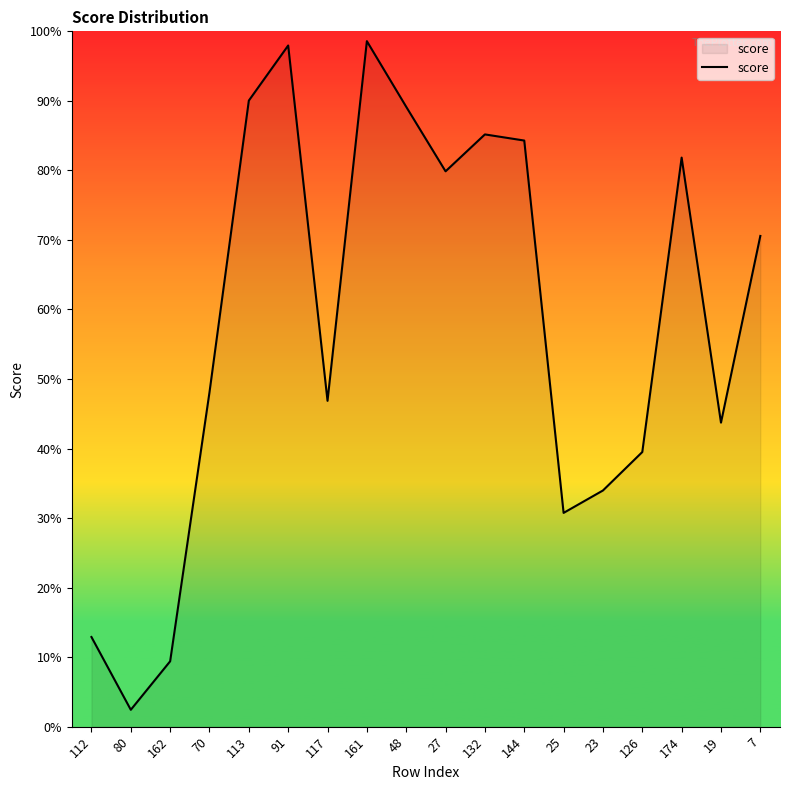

Does the chart display data point markers on the line(s)?

No